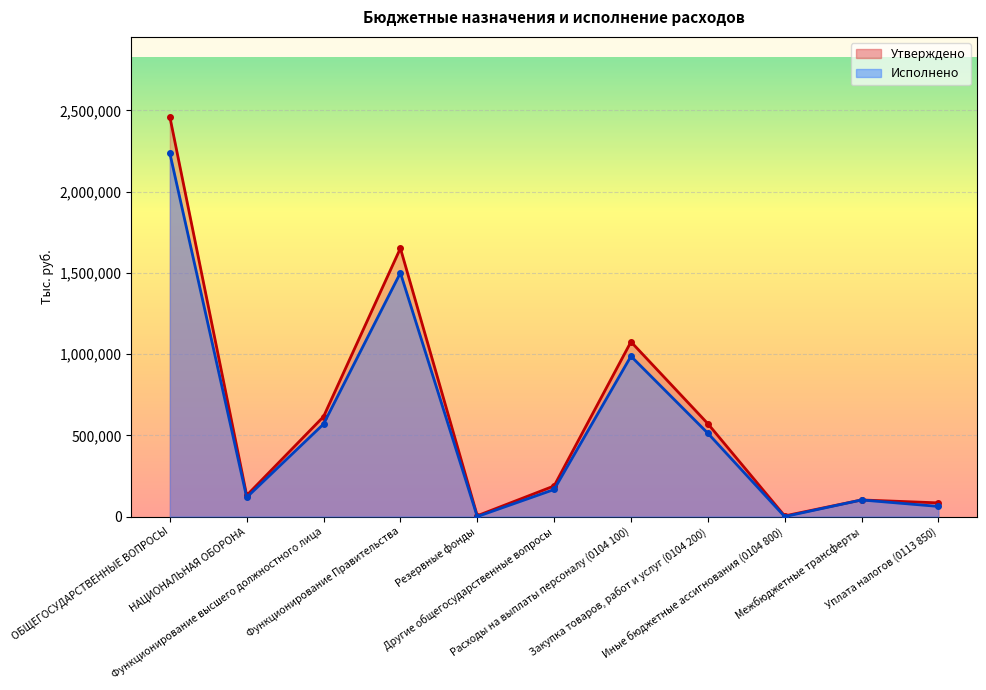

How many values in the Утверждено series exceed 188532?

6